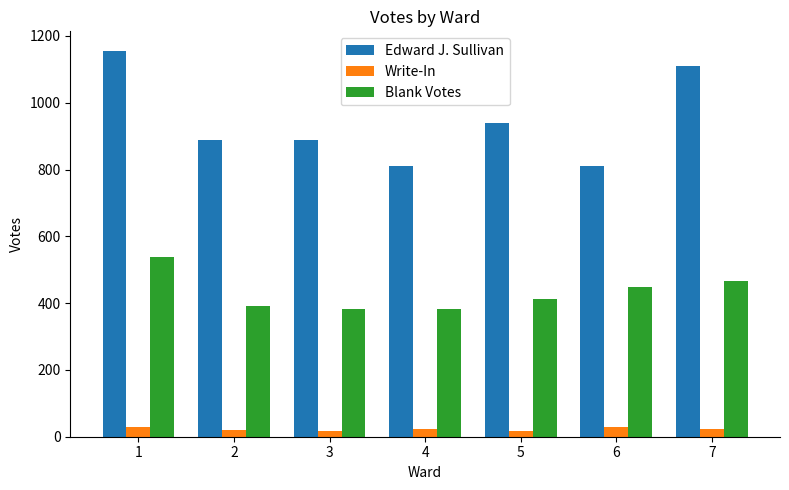

How many categories are shown in the chart?

7